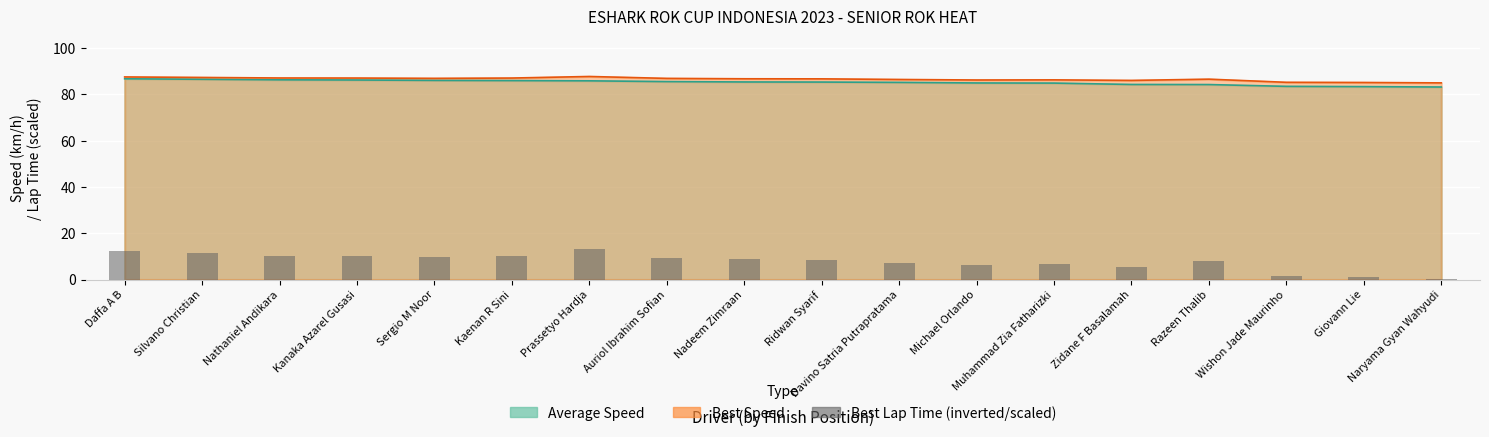

Is it true that the value at Auriol Ibrahim Sofian is 6.5?

False